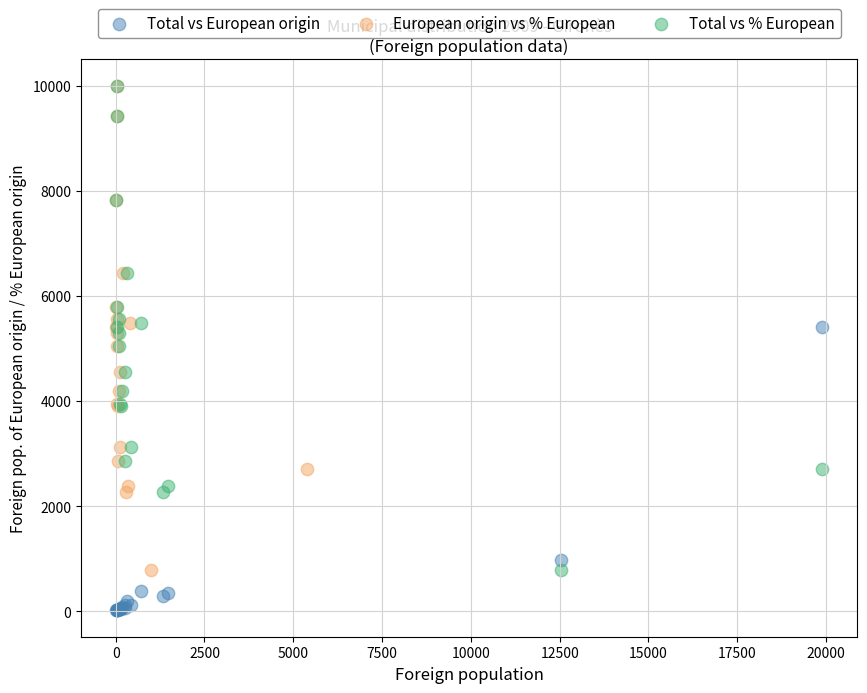

Which series contains the lowest Y value?

Total vs European origin